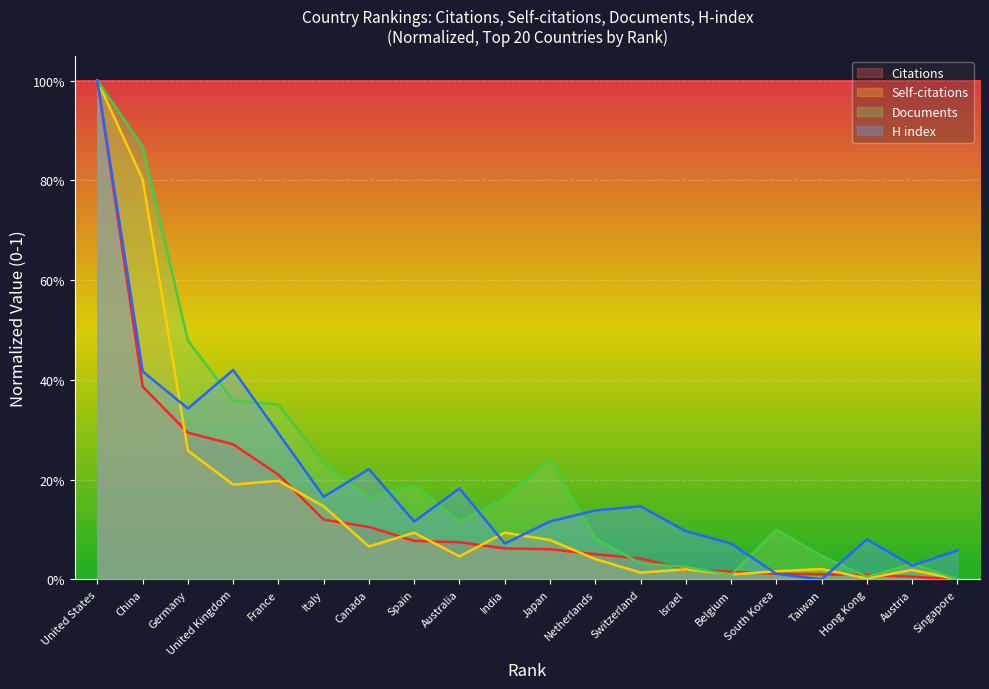

What is the value of the Self-citations point at the 11th from the left?

0.1